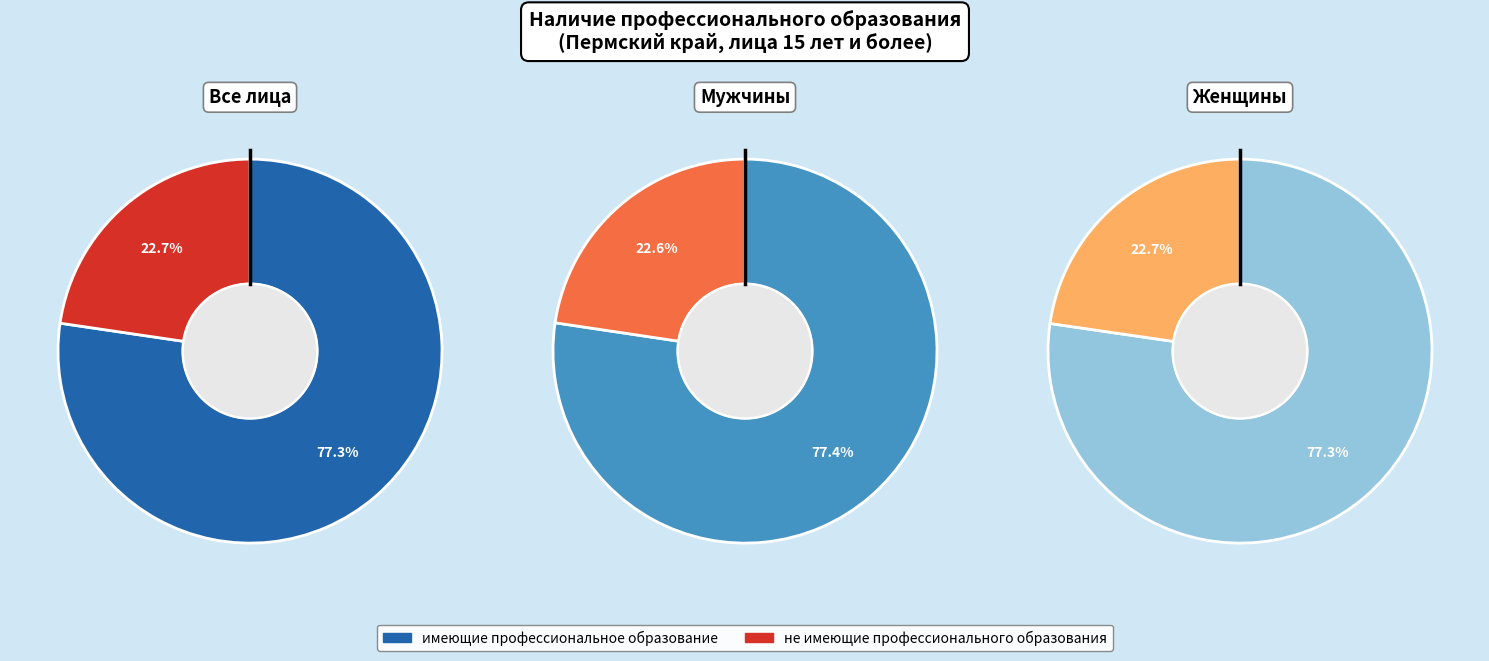

Which category has the smallest portion of the pie?

Мужчины